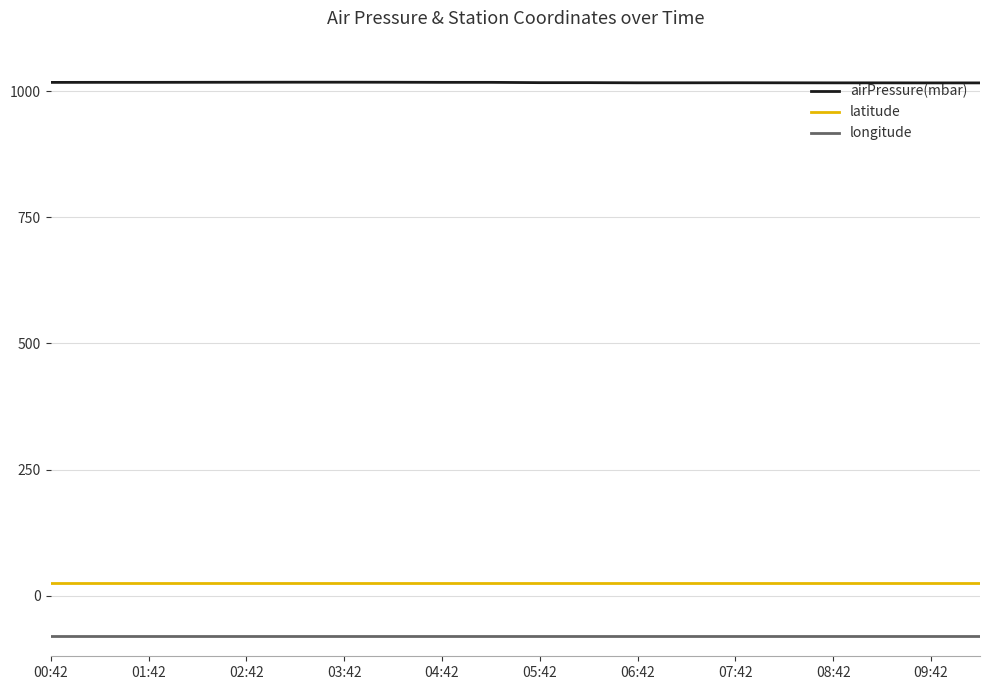

What is the minimum value for airPressure(mbar)?

1016.3